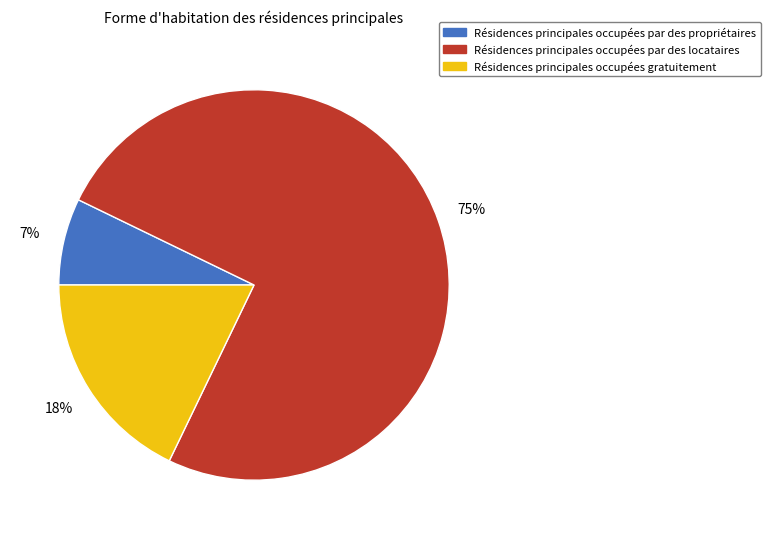

Is there a majority slice in this chart?

Yes